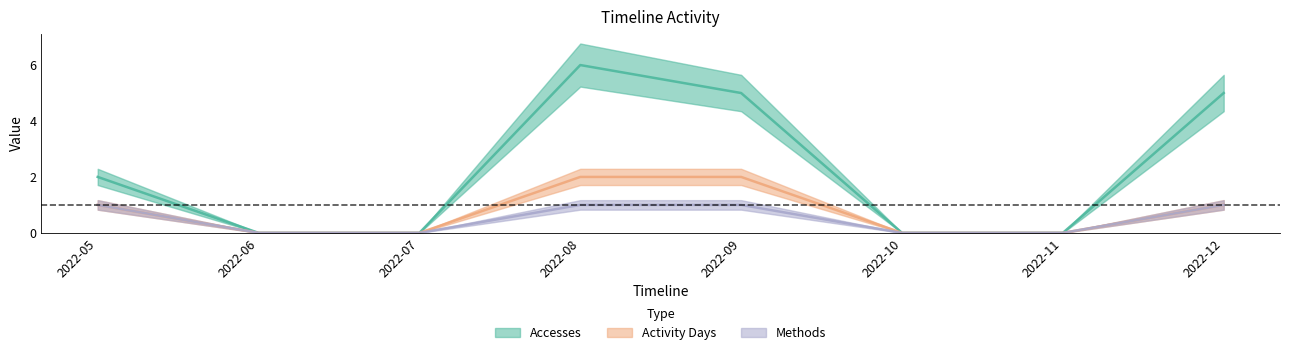

At 2022-06, list the series in order from largest to smallest.

Accesses, Activity Days, Methods